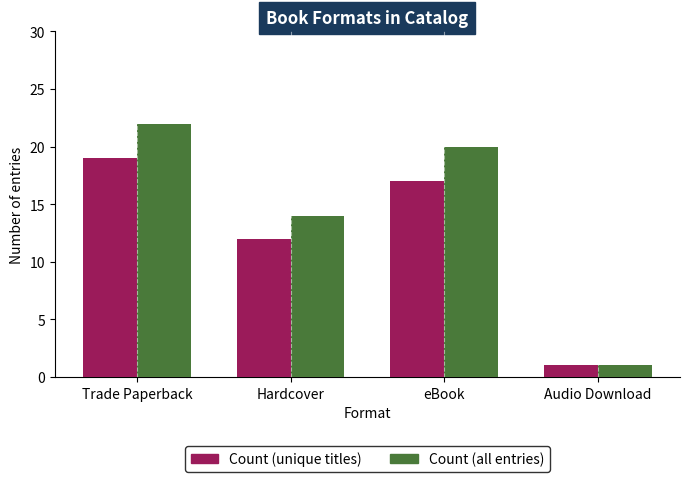

What is the total value across all series at eBook?

37